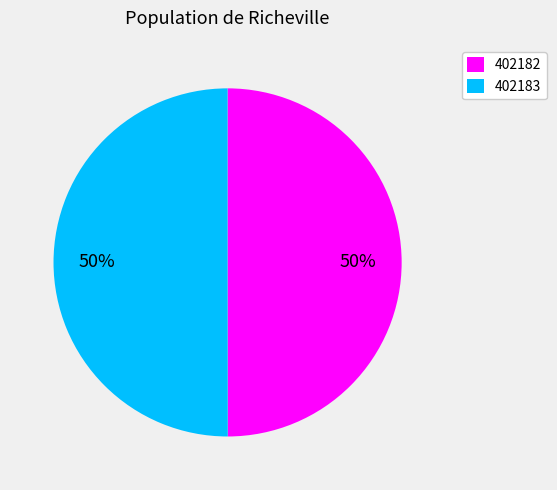

Approximately how many times larger is the value at 402183 compared to 402182?

1.0